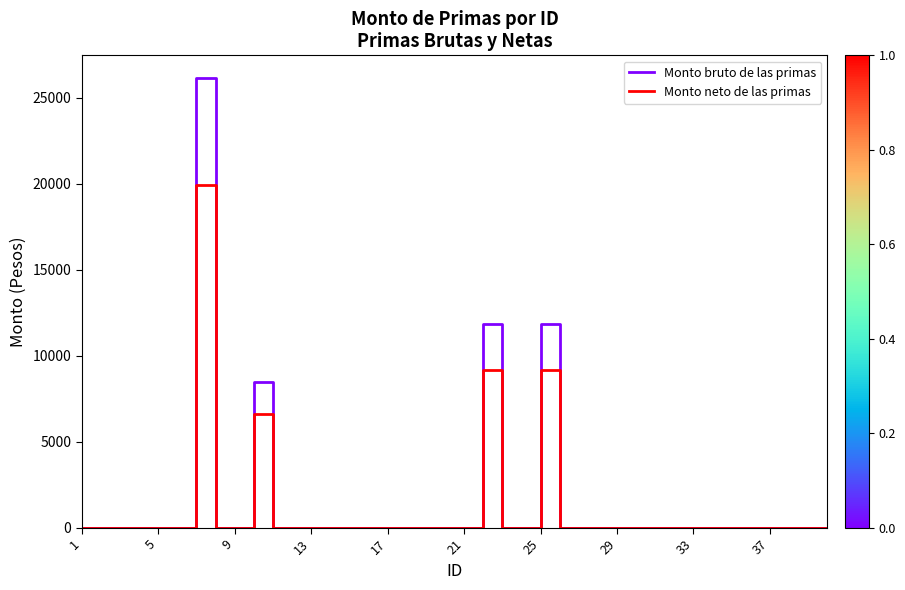

List the series in order of their overall mean, highest first.

Monto bruto de las primas, Monto neto de las primas